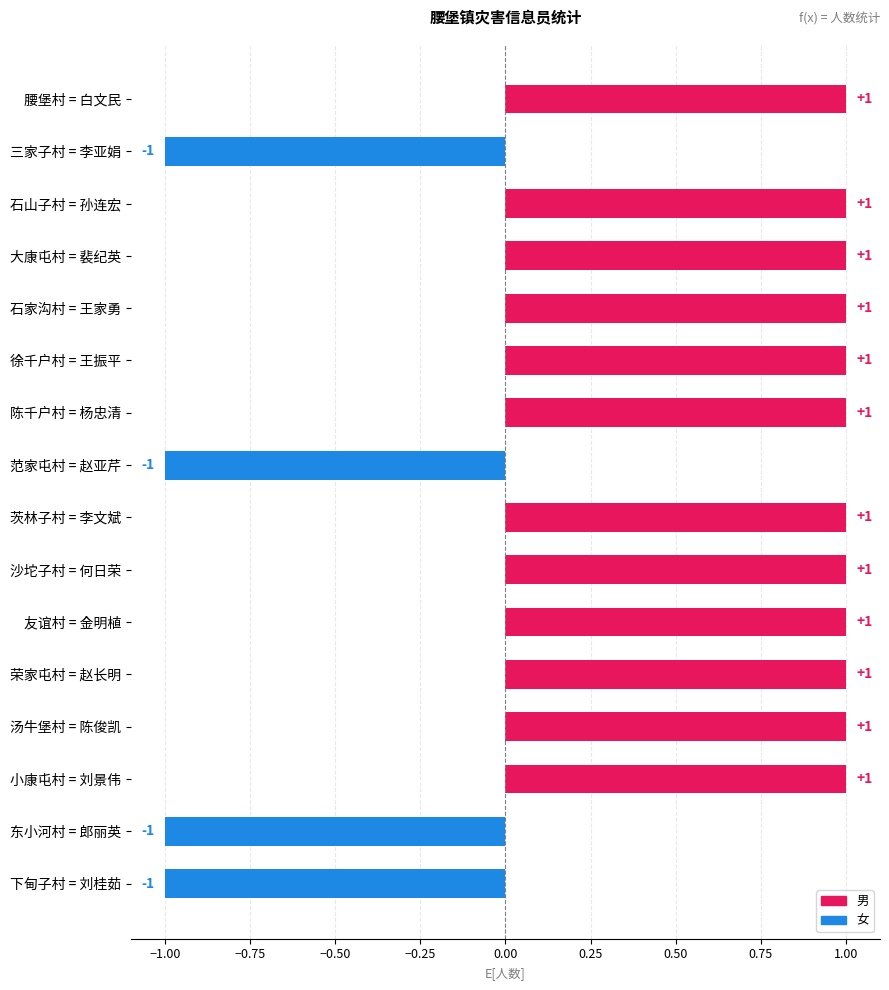

Reading top to bottom, list all the values displayed in this chart.

1	-1	1	1	1	1	1	-1	1	1	1	1	1	1	-1	-1